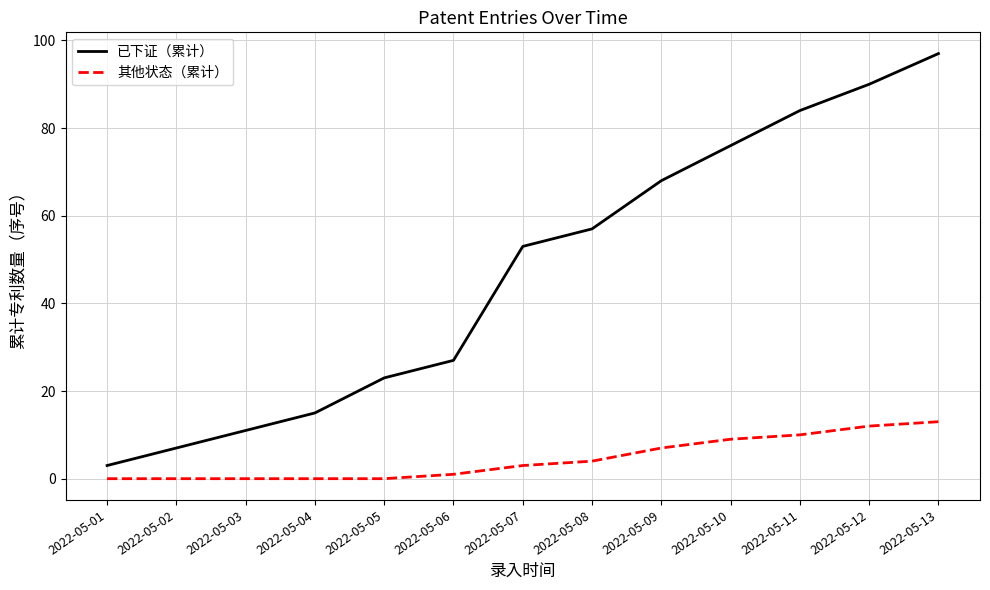

Reading left to right, transcribe all the data shown in this chart.

已下证（累计）: 3	7	11	15	23	27	53	57	68	76	84	90	97
其他状态（累计）: 0	0	0	0	0	1	3	4	7	9	10	12	13